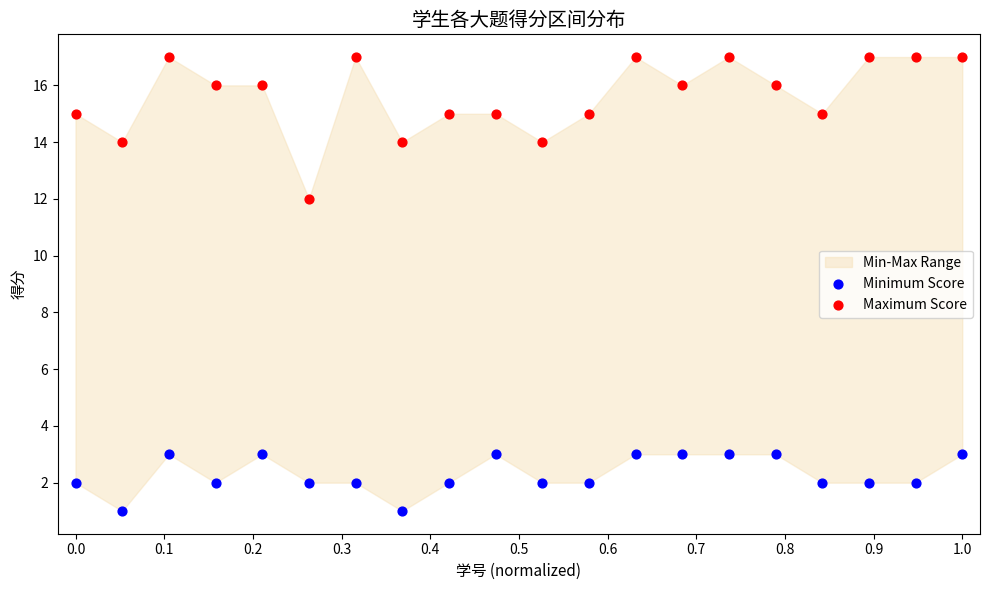

Which series contains the lowest Y value?

Minimum Score